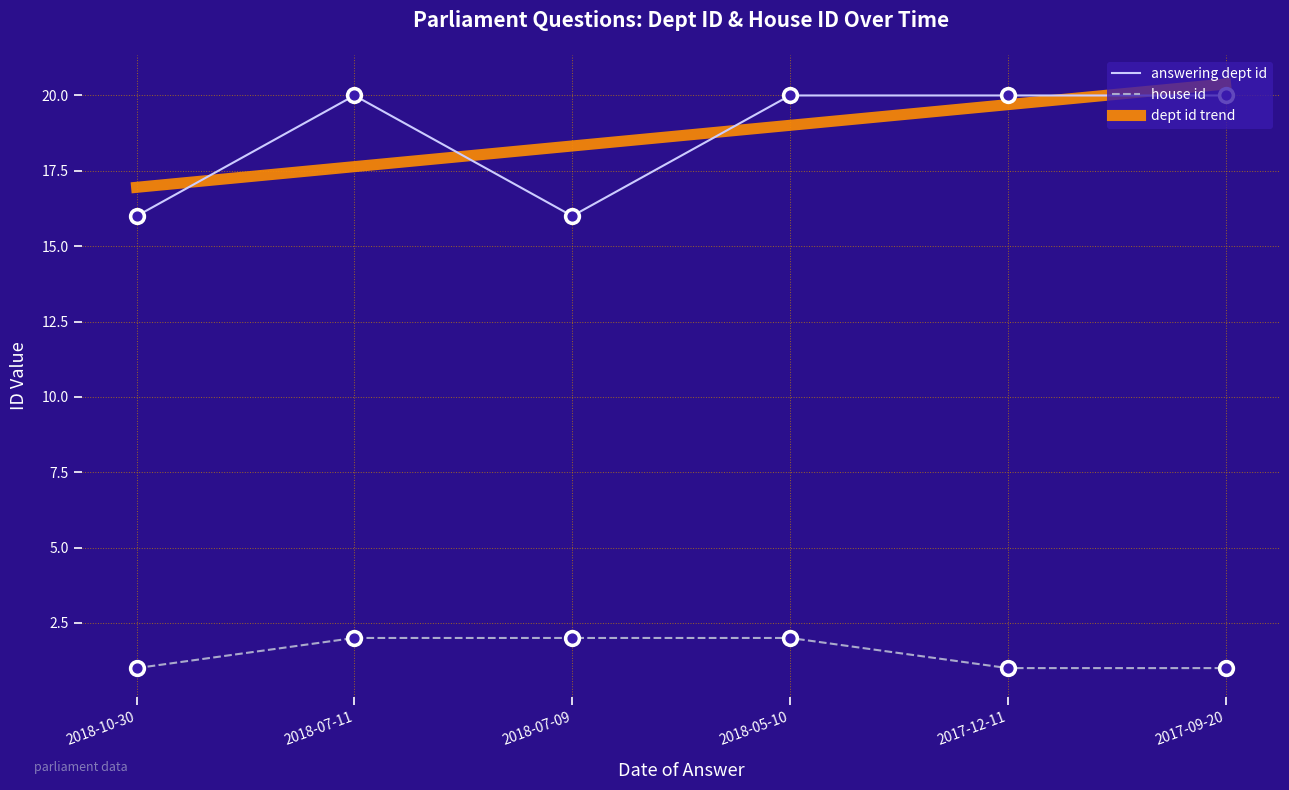

True or false: house id and answering dept id intersect in this chart.

False